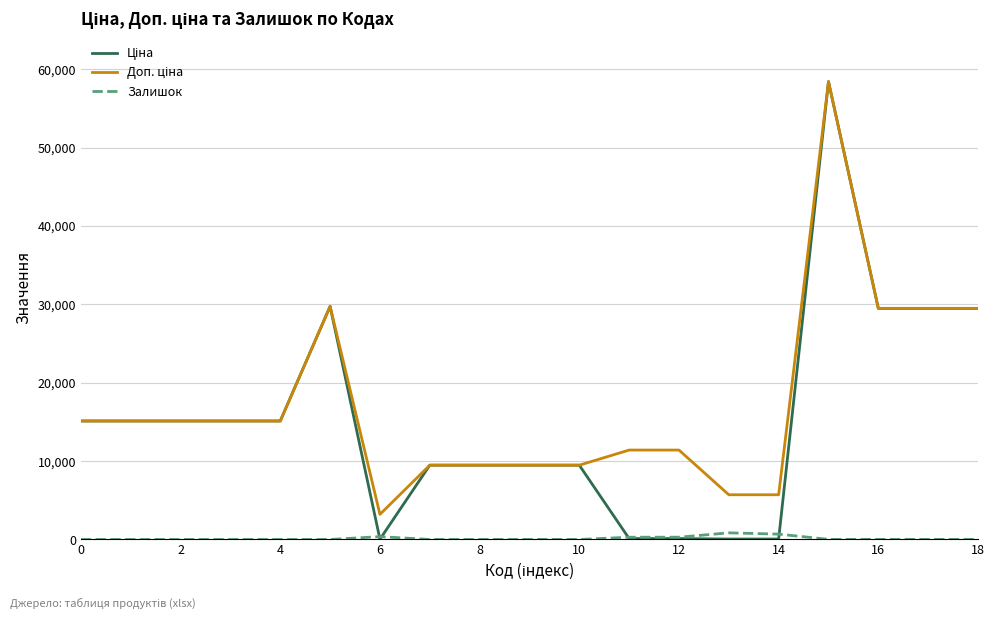

What is the greatest value displayed?

58426.5